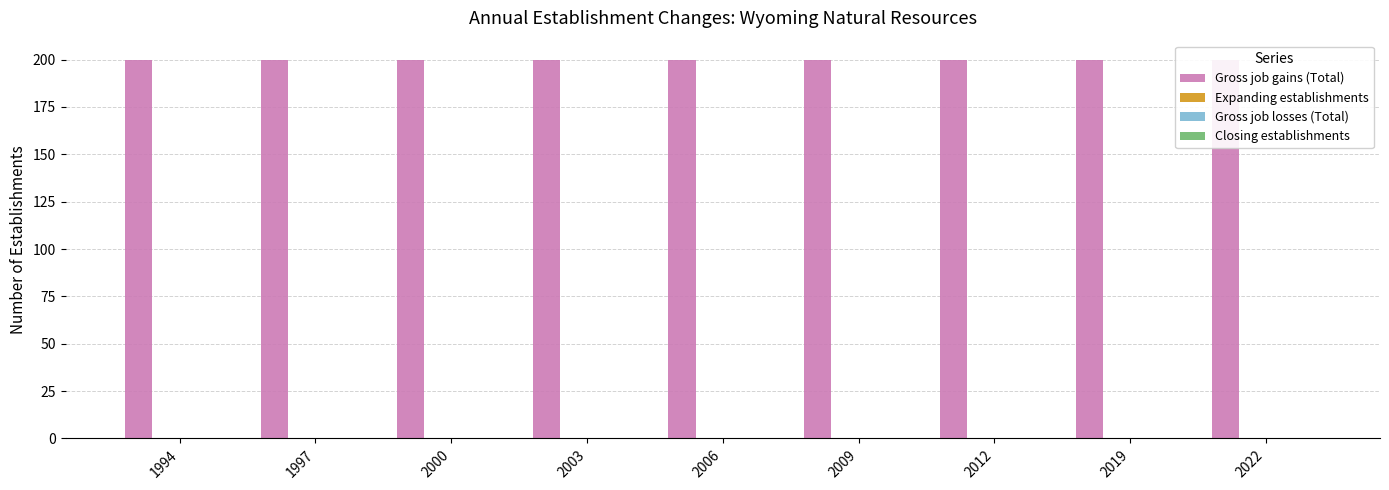

Between 2000 and 2006, which series saw the biggest shift?

Gross job gains (Total)